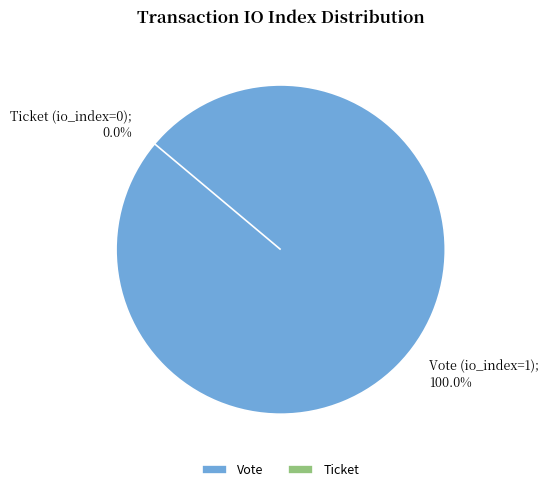

To the nearest percent, what percentage of the pie is Vote (io_index=1)?

100%